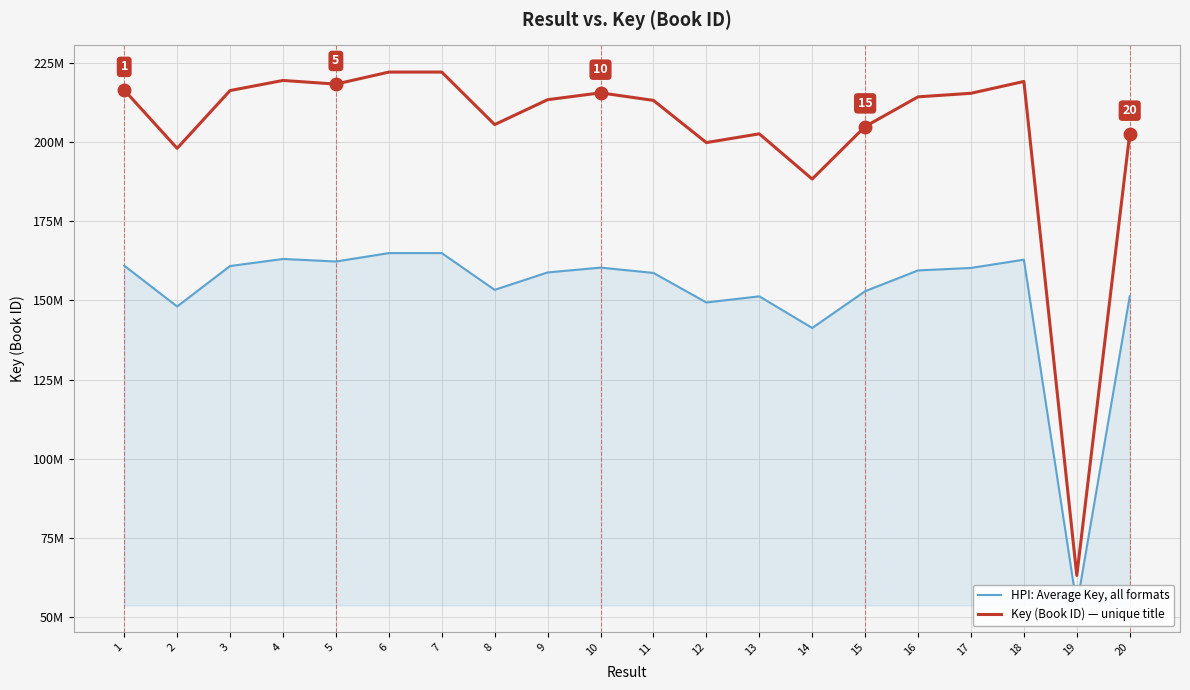

How many values in the Key (Book ID) — unique title series are below 214223681?

10